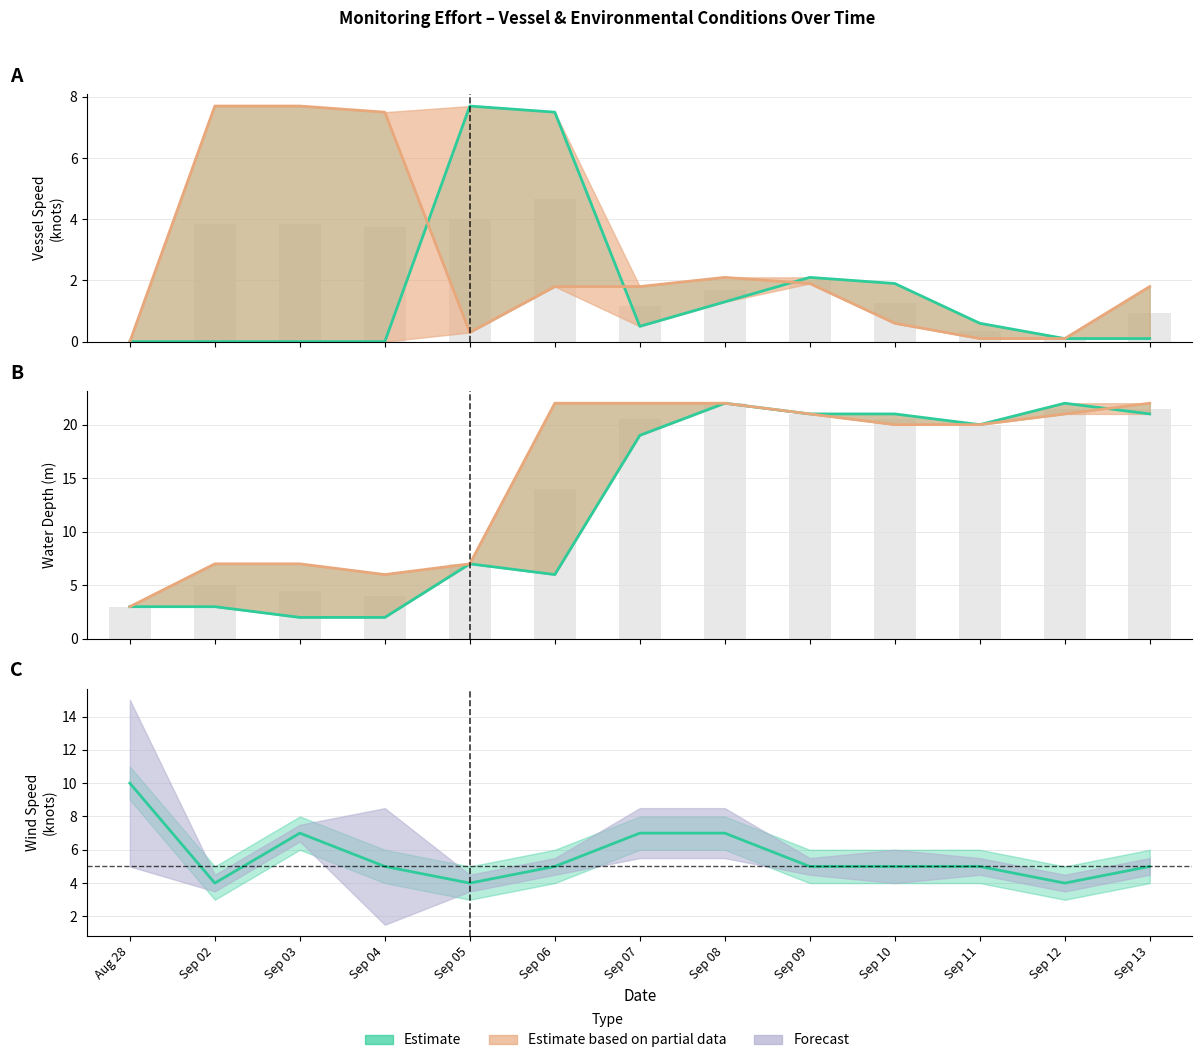

Which series has the widest spread of values?

Water Depth Start (m)